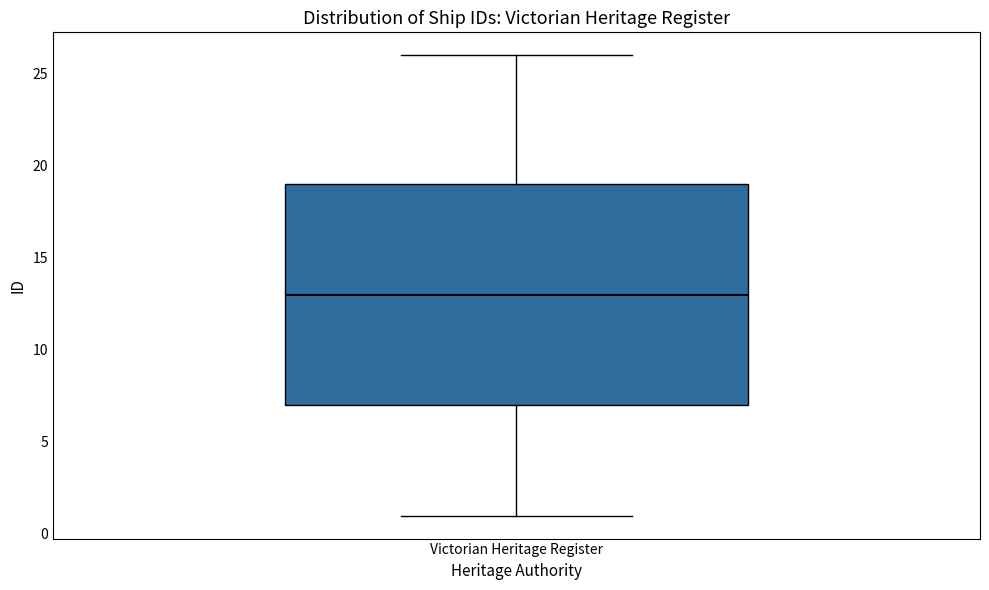

Read this box plot against the y-axis: the position of the median line, the range covered by the box, and the ends of both whiskers. The values are not printed on the chart, so give them approximately, as read against the axis.

median 13, box 7 to 19, whiskers 1 to 26